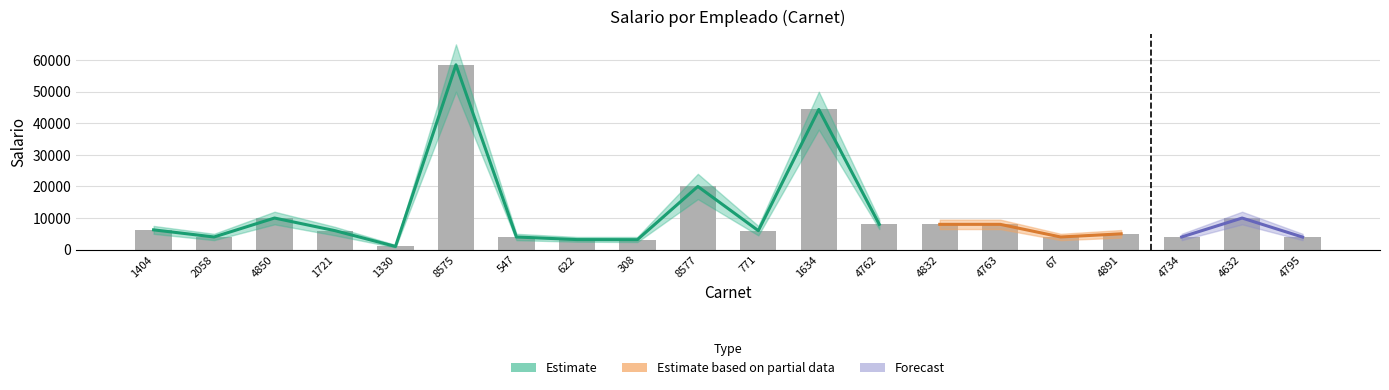

Where is Salario_lower nearest to the value 25350?

8577